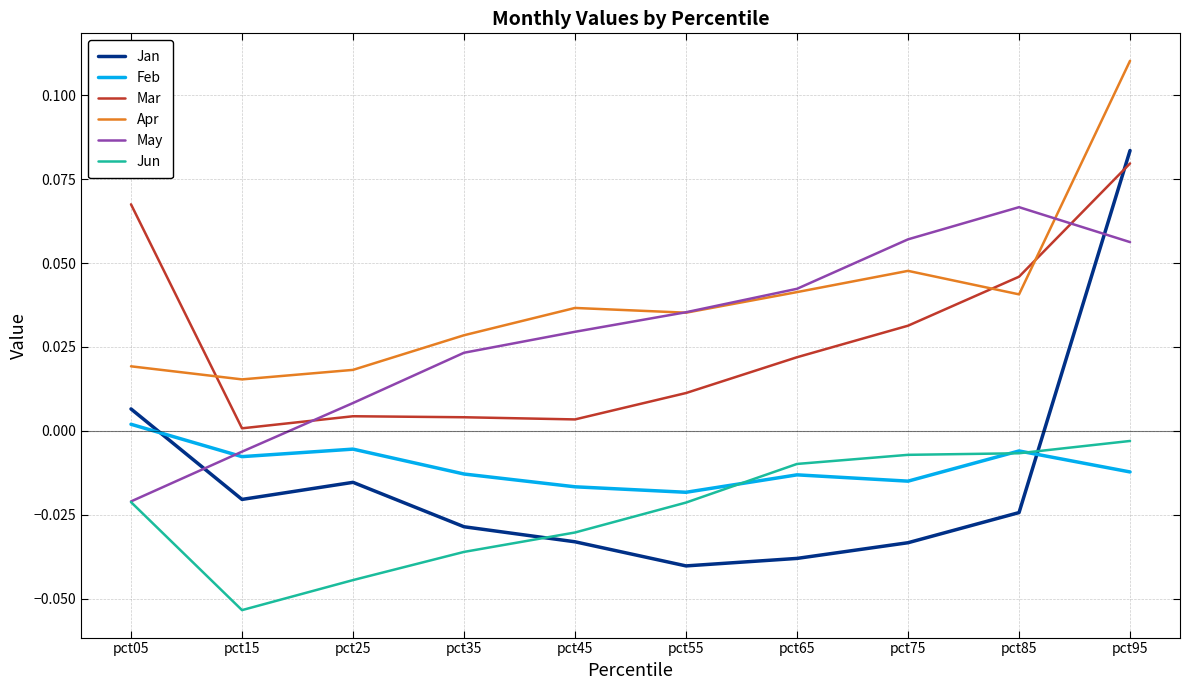

True or false: Apr and Feb intersect in this chart.

False